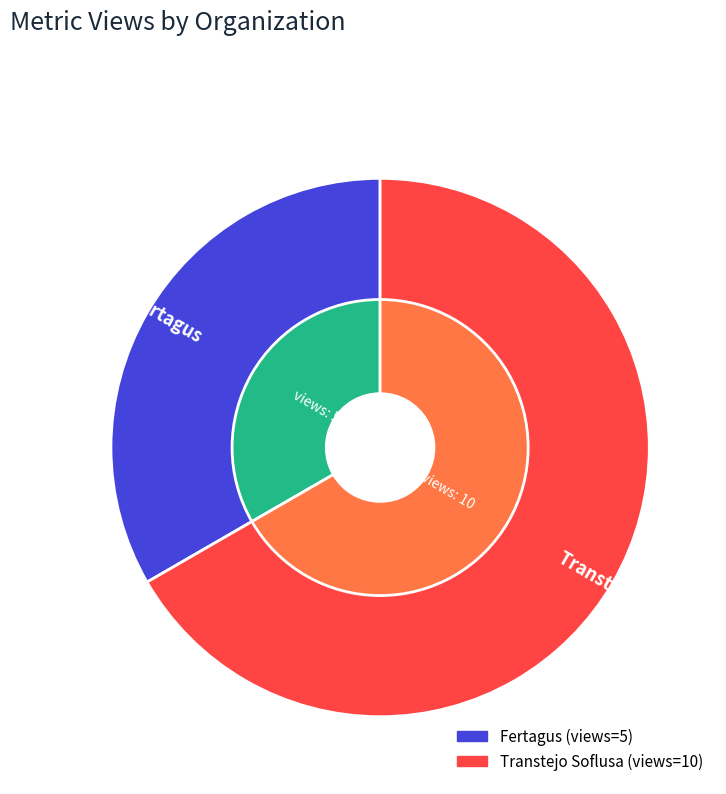

Approximately how many times larger is the value at Fertagus compared to Transtejo Soflusa?

0.5